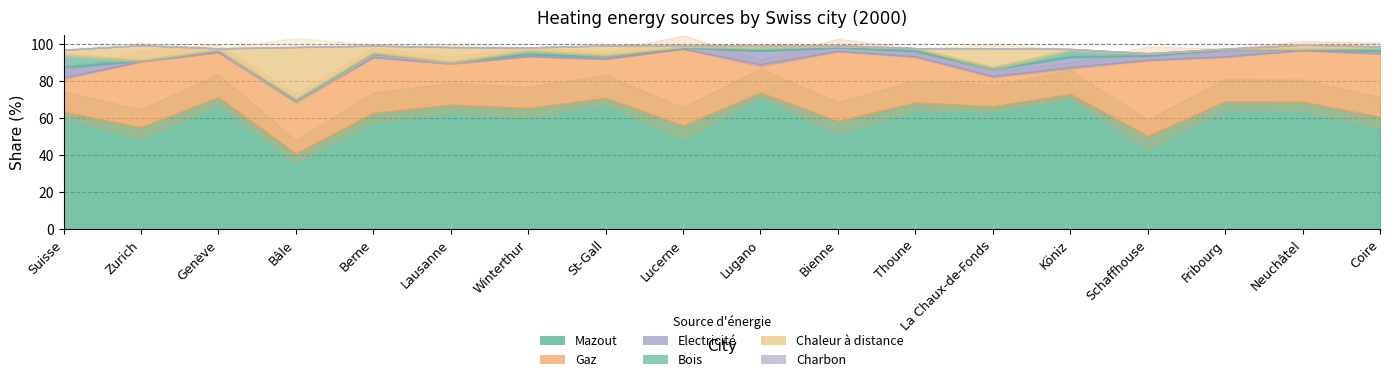

How many interior local peaks does the Bois series have?

4